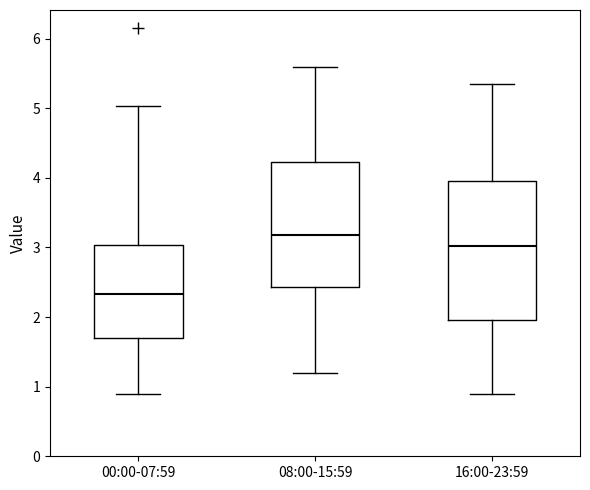

Which box's median line is the highest?

08:00-15:59